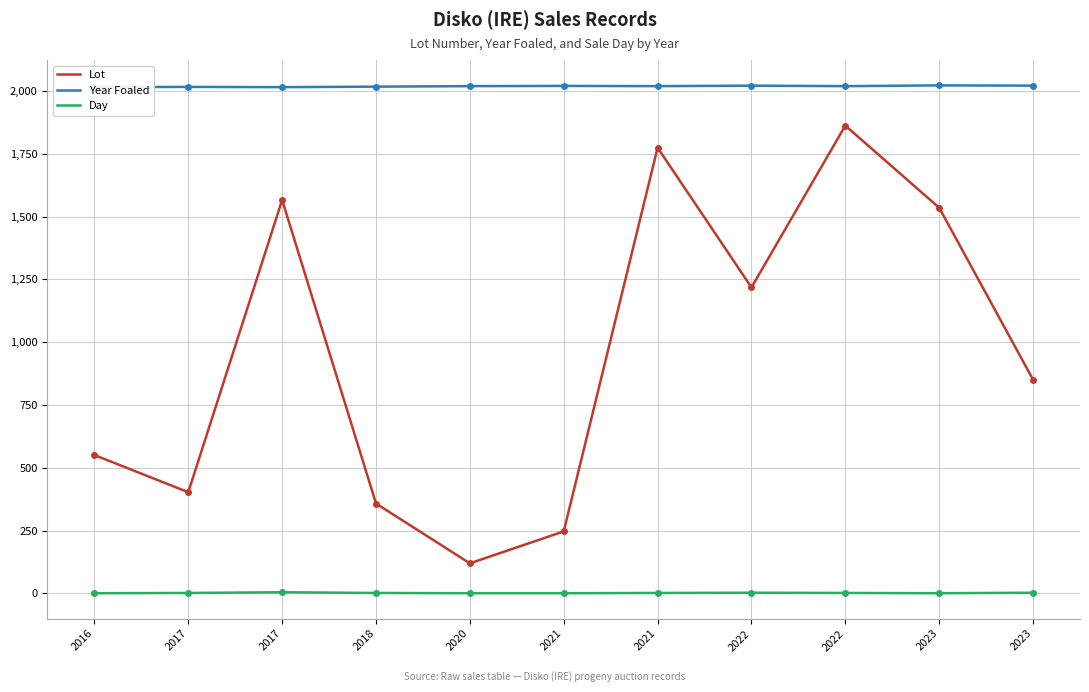

At which label does Day reach its peak?

2017